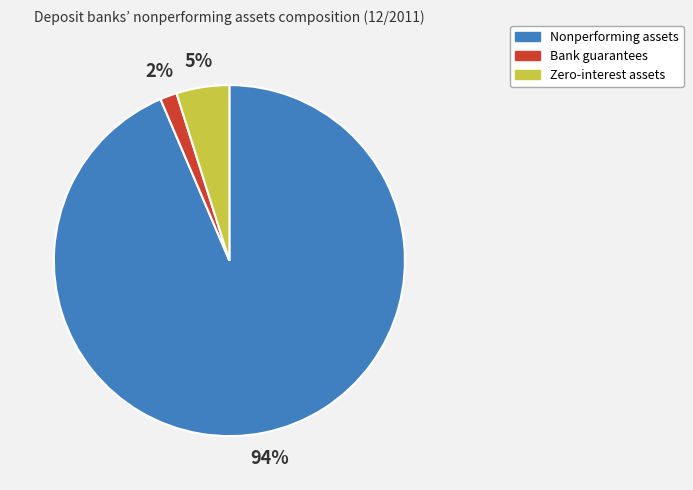

To the nearest percent, what is the average slice percentage?

33%